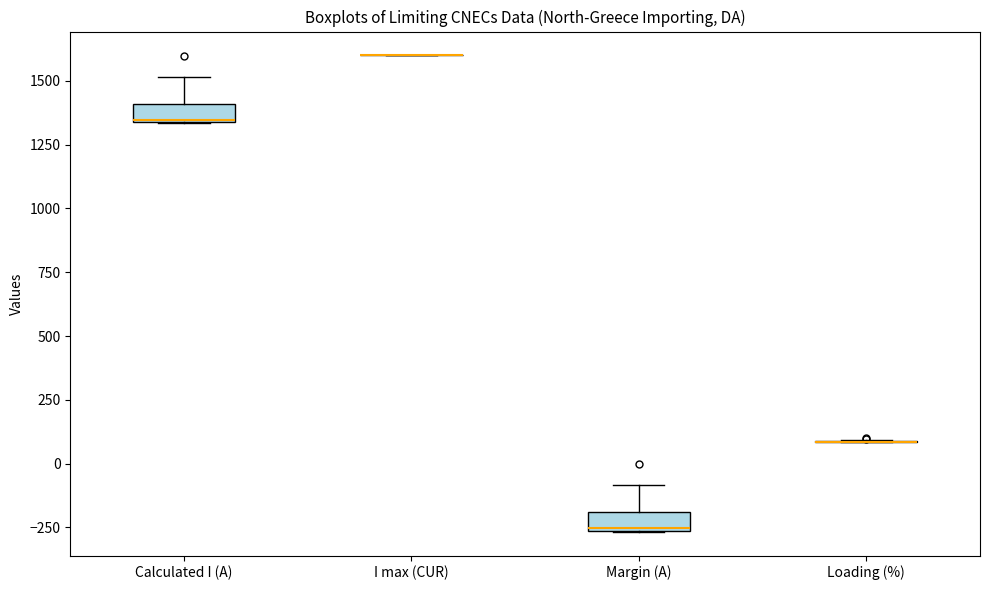

Where is the lower edge of the box for Margin (A) on the y-axis? The values are not printed on the chart, so give them approximately, as read against the axis.

-250